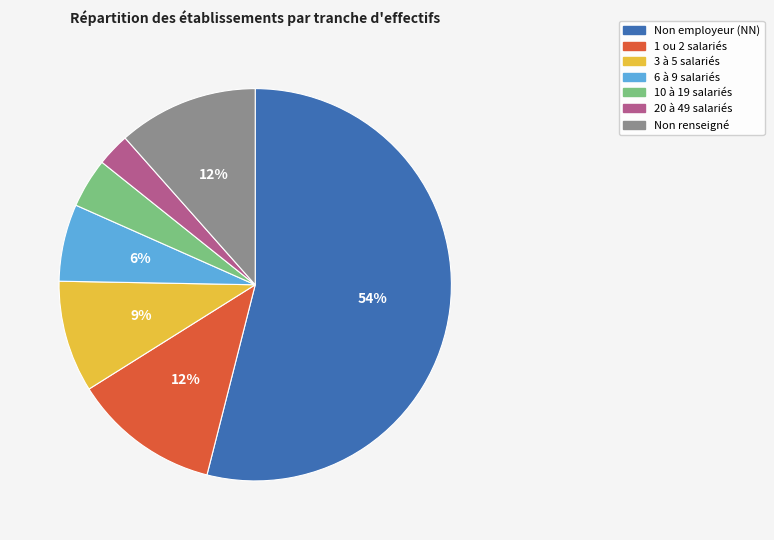

Which has a higher value, 6 à 9 salariés or 3 à 5 salariés?

3 à 5 salariés